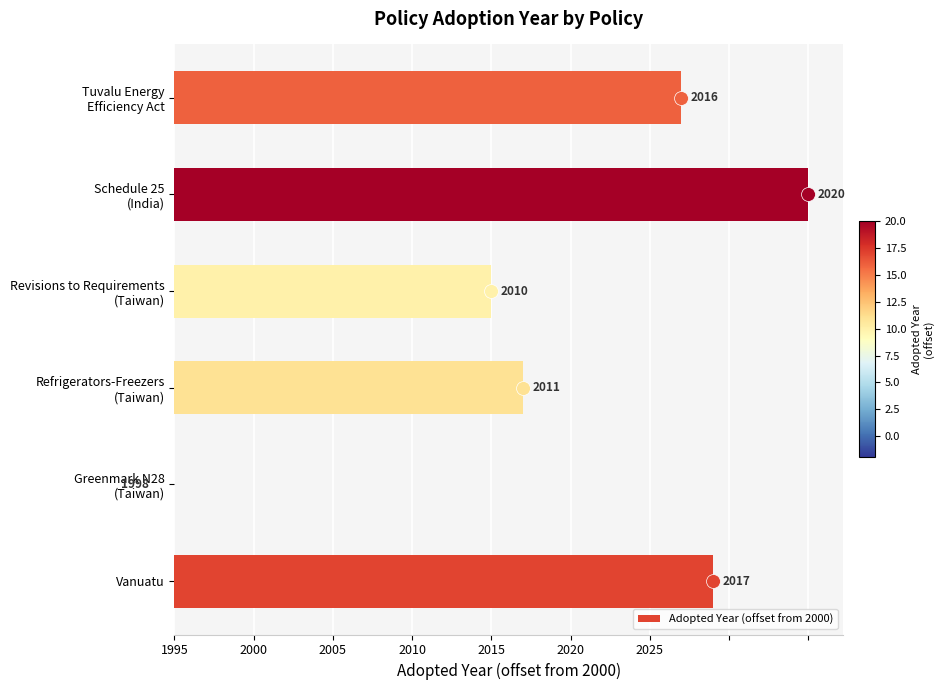

Reading left to right, list all the values displayed in this chart.

17	-2	11	10	20	16